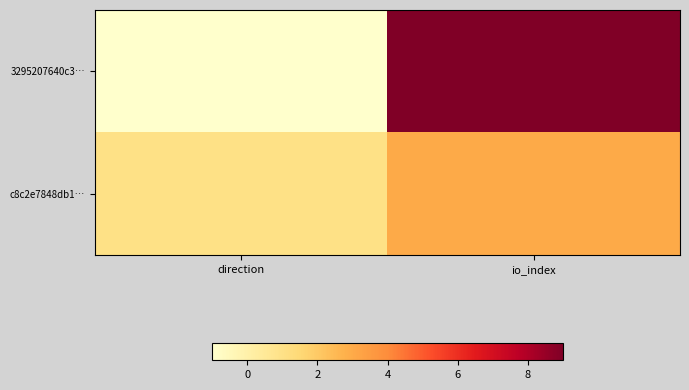

At which category is the sum across all series the highest?

io_index